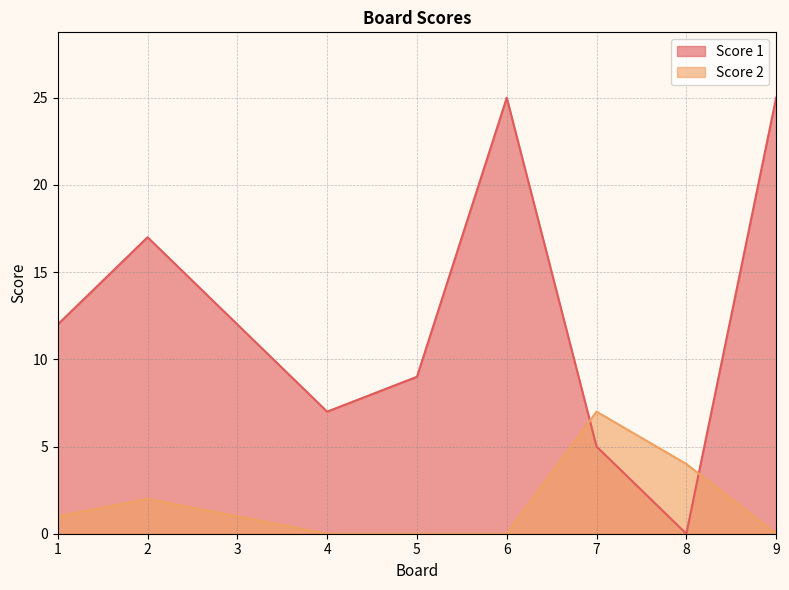

What is the total value across all series at 5?

9